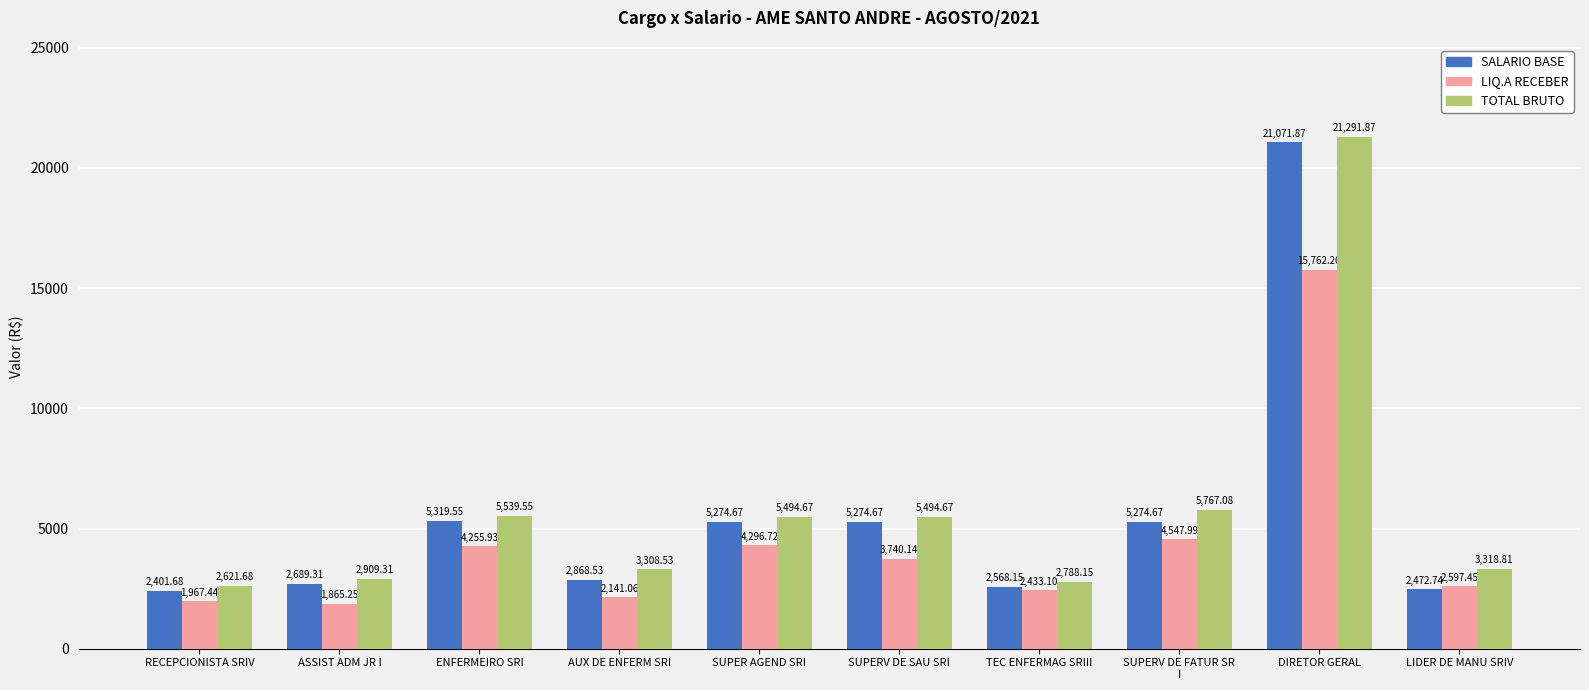

Rank the series by their maximum value, from lowest to highest.

LIQ.A RECEBER, SALARIO BASE, TOTAL BRUTO